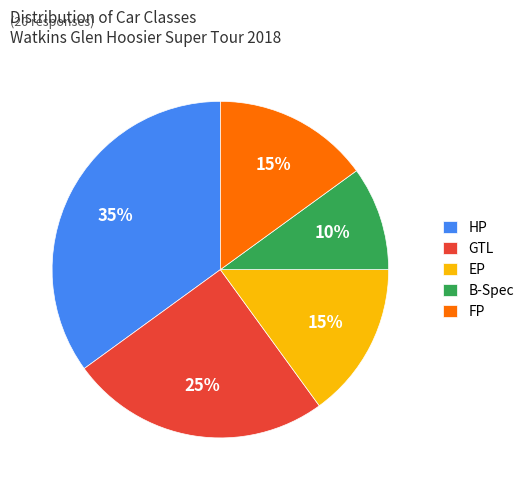

To the nearest percent, what is the combined percentage of FP and EP?

30%